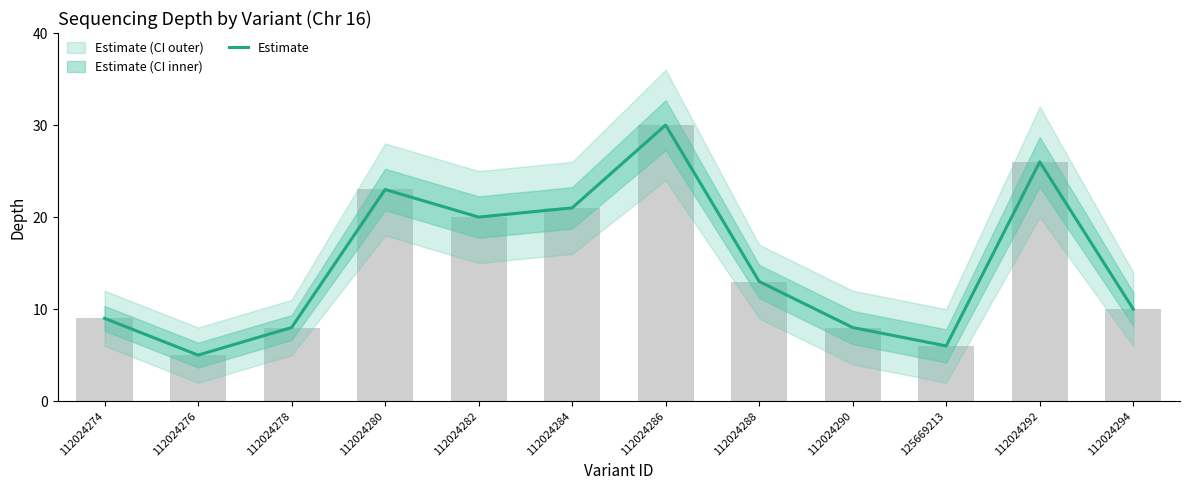

Reading left to right, extract all data points from this chart.

9	5	8	23	20	21	30	13	8	6	26	10